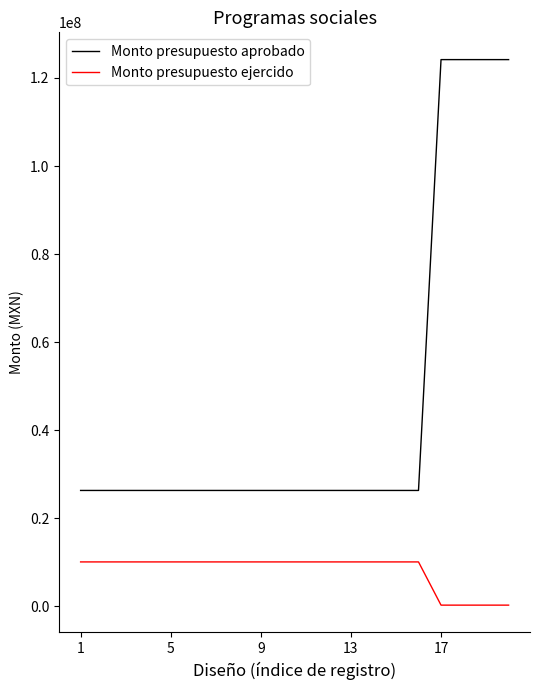

Rank the series by their maximum value, from highest to lowest.

Monto presupuesto aprobado, Monto presupuesto ejercido